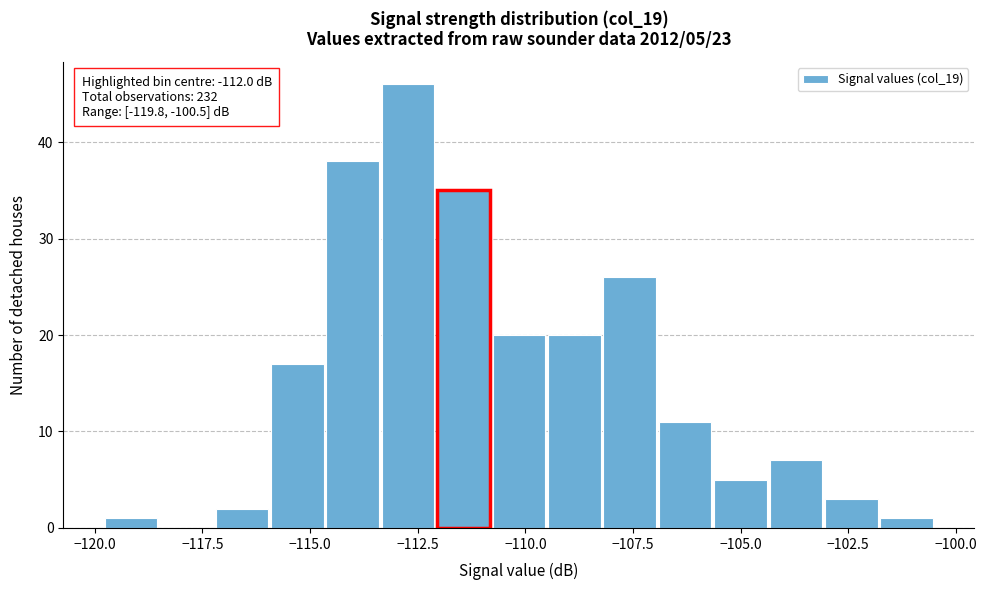

Around what value on the x-axis is the tallest bar? Give the approximate position of its centre, as read against the axis.

-112.5